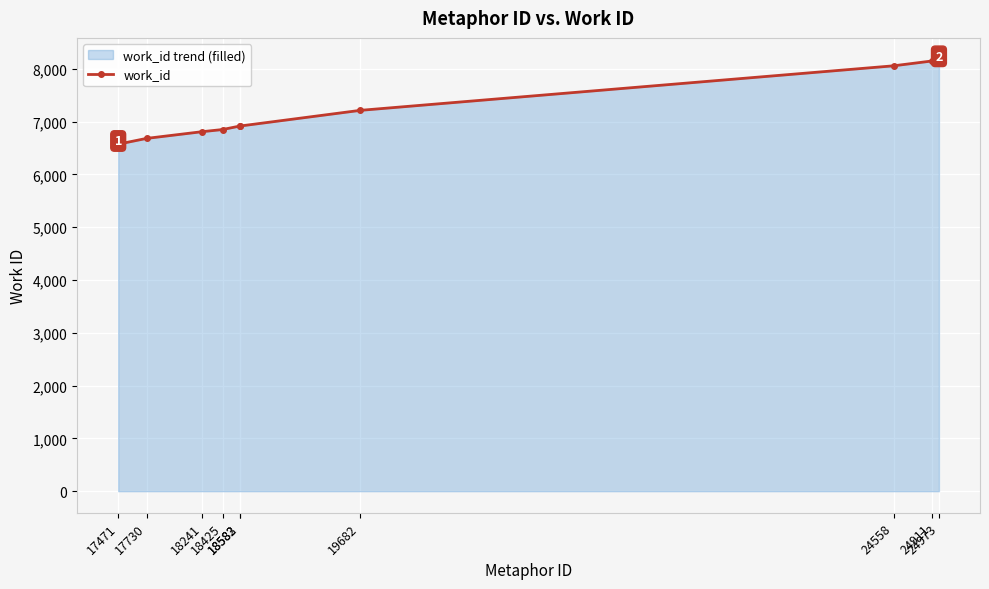

Reading left to right, transcribe all the data shown in this chart.

17471=6573	17730=6682	18241=6810	18425=6850	18582=6916	18583=6916	19682=7213	24558=8057	24911=8149	24973=8177